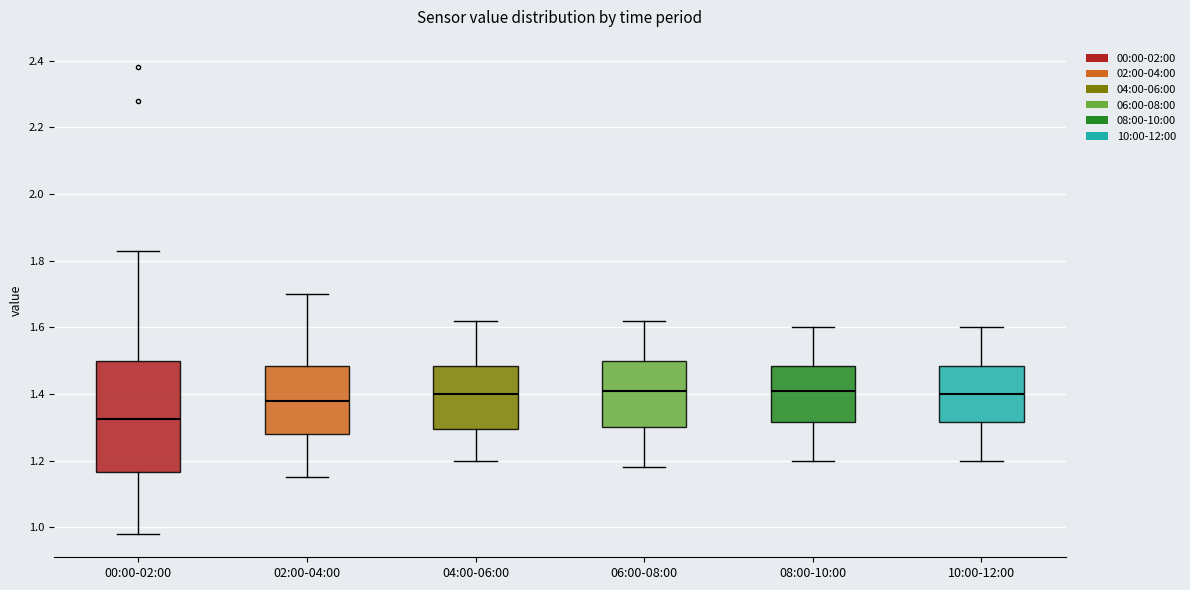

Reading left to right, read every box against the y-axis: the position of its median line, the range the box covers, and the ends of its whiskers. The values are not printed on the chart, so give them approximately, as read against the axis.

00:00-02:00: median 1.32, box 1.16 to 1.50, whiskers 0.98 to 1.84
02:00-04:00: median 1.38, box 1.28 to 1.48, whiskers 1.16 to 1.70
04:00-06:00: median 1.40, box 1.30 to 1.48, whiskers 1.20 to 1.62
06:00-08:00: median 1.42, box 1.30 to 1.50, whiskers 1.18 to 1.62
08:00-10:00: median 1.42, box 1.32 to 1.48, whiskers 1.20 to 1.60
10:00-12:00: median 1.40, box 1.32 to 1.48, whiskers 1.20 to 1.60